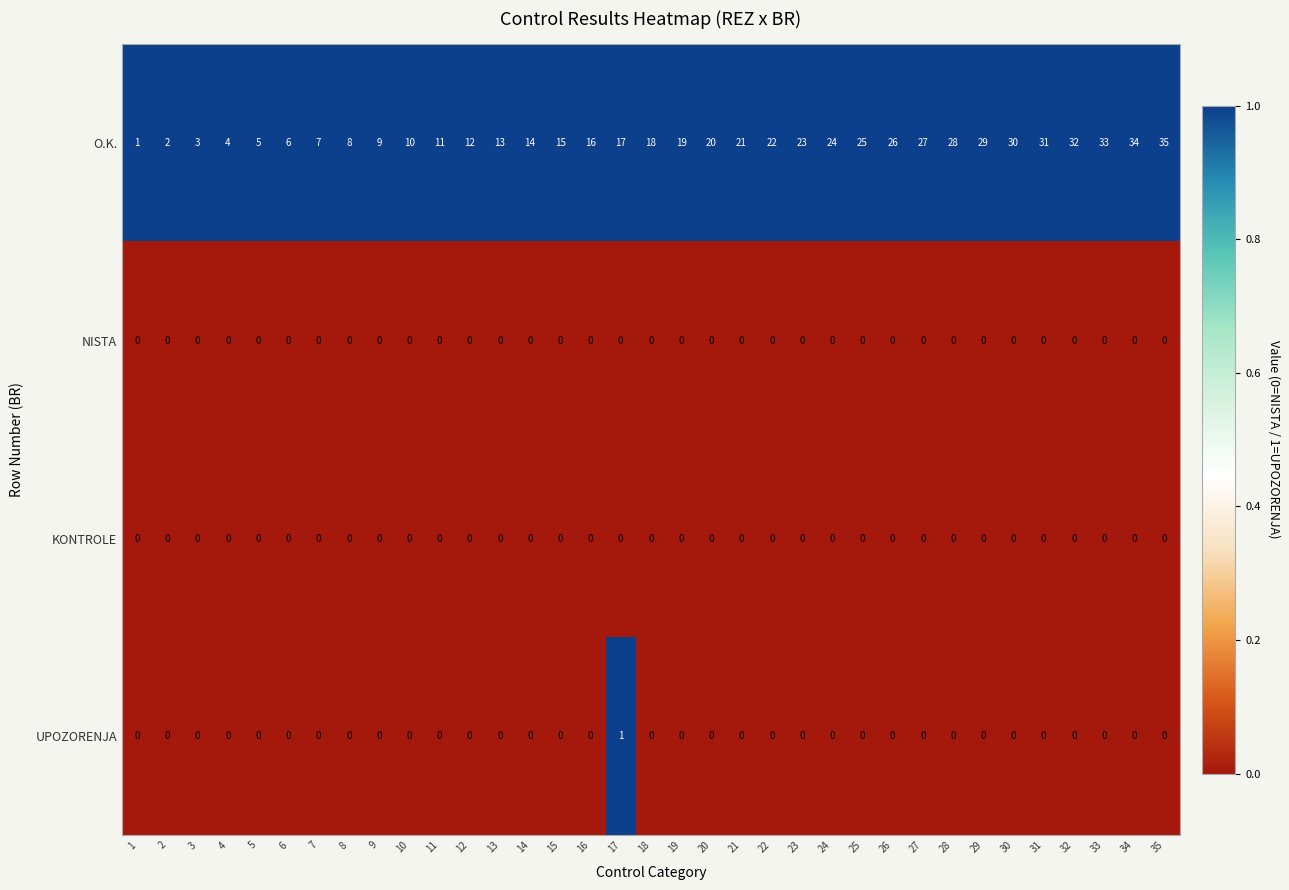

True or false: NISTA has a value of 0 at 8.

True